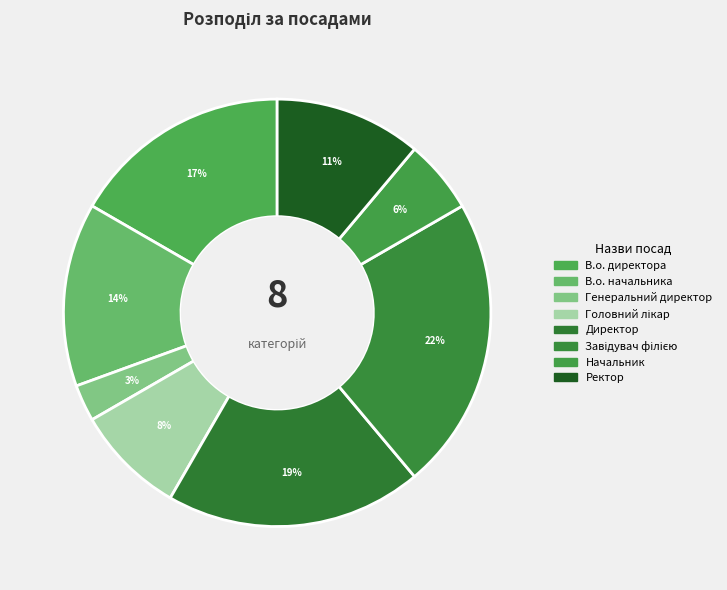

To the nearest percent, what portion does Генеральний директор represent?

3%